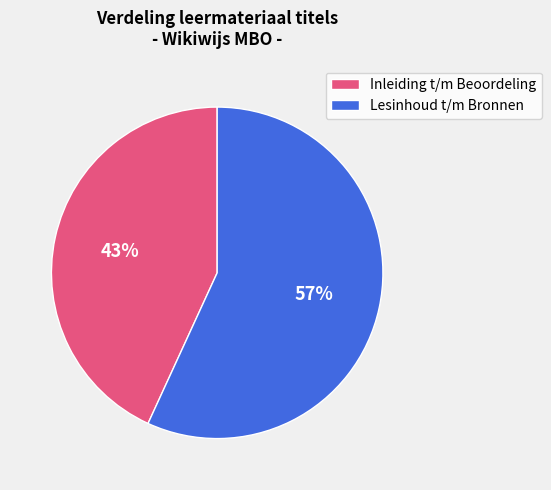

Do Inleiding t/m Beoordeling and Lesinhoud t/m Bronnen together represent more than half of the pie?

Yes